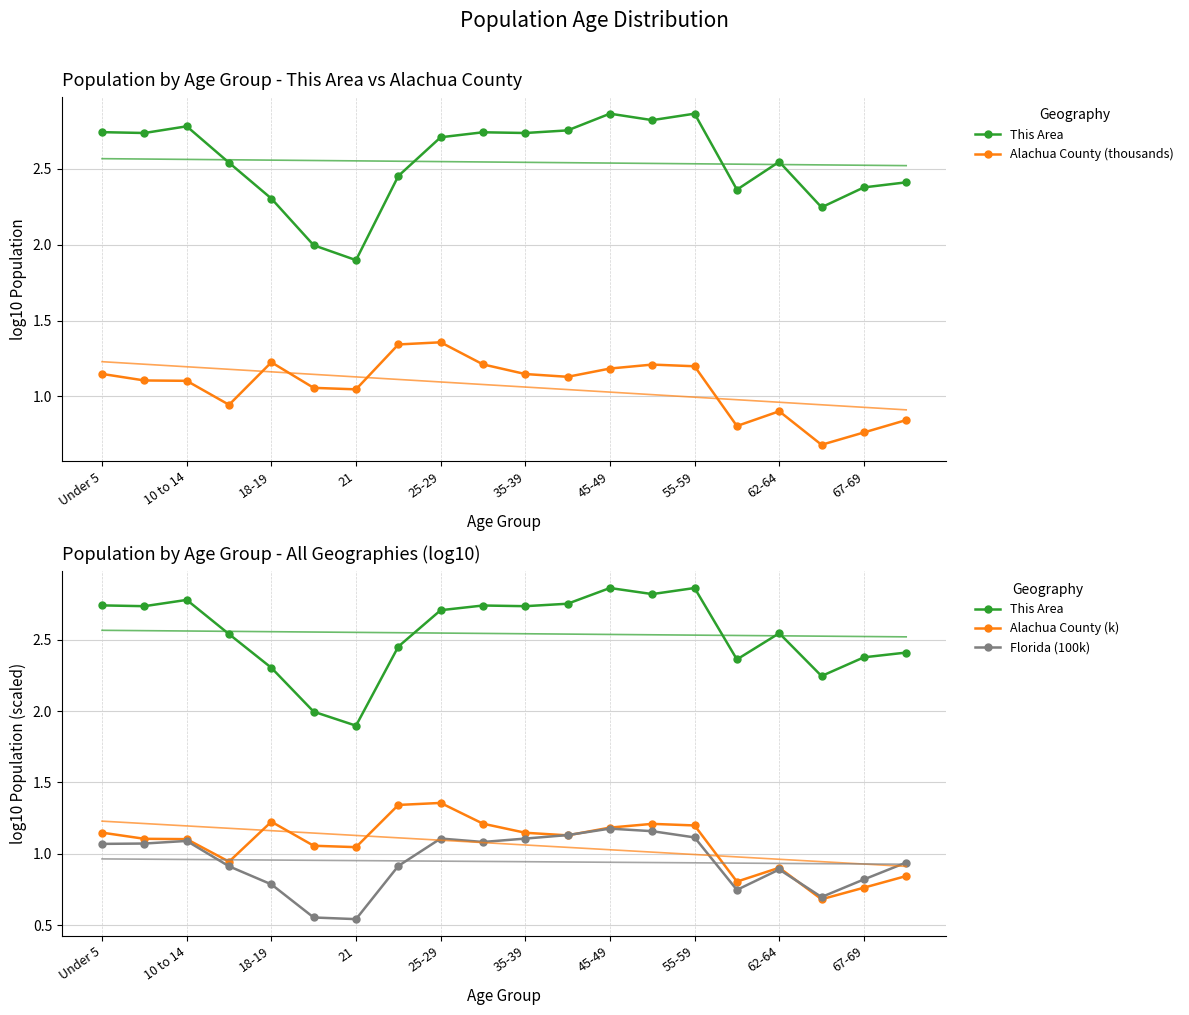

Reading left to right, list all the values displayed in this chart.

This Area: 2.7	2.7	2.8	2.5	2.3	2.0	1.9	2.5	2.7	2.7	2.7	2.8	2.9	2.8	2.9	2.4	2.5	2.2	2.4	2.4
Alachua County (thousands): 1.1	1.1	1.1	0.9	1.2	1.1	1.0	1.3	1.4	1.2	1.1	1.1	1.2	1.2	1.2	0.8	0.9	0.7	0.8	0.8
Alachua County (k): 1.1	1.1	1.1	0.9	1.2	1.1	1.0	1.3	1.4	1.2	1.1	1.1	1.2	1.2	1.2	0.8	0.9	0.7	0.8	0.8
Florida (100k): 1.1	1.1	1.1	0.9	0.8	0.6	0.5	0.9	1.1	1.1	1.1	1.1	1.2	1.2	1.1	0.7	0.9	0.7	0.8	0.9